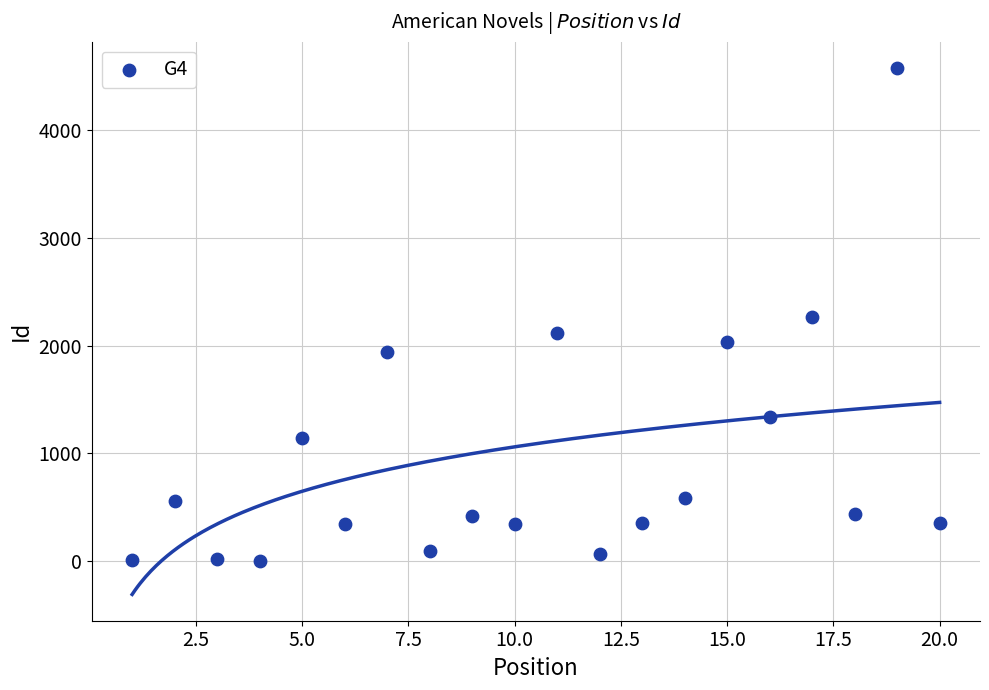

What is the range of X values (max minus min)?

19